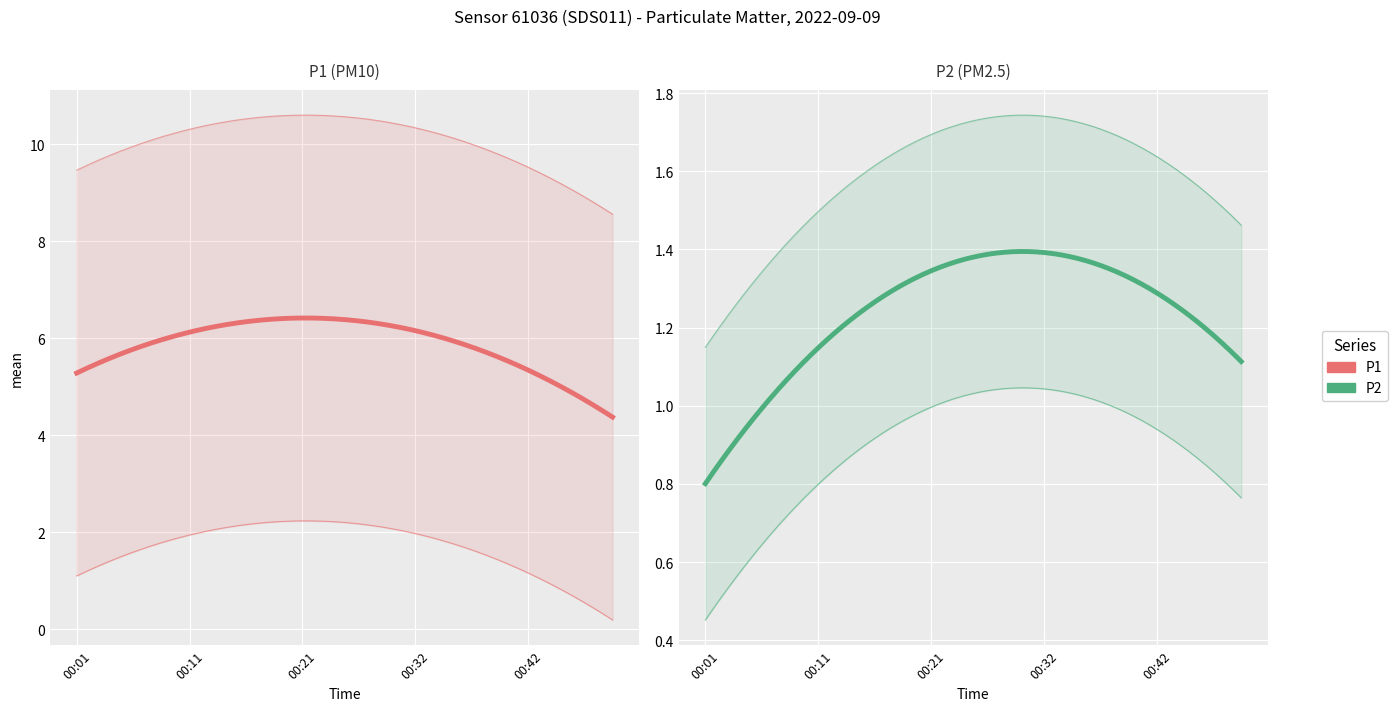

The value of P2 at 00:19 is 1.5. True or false?

False